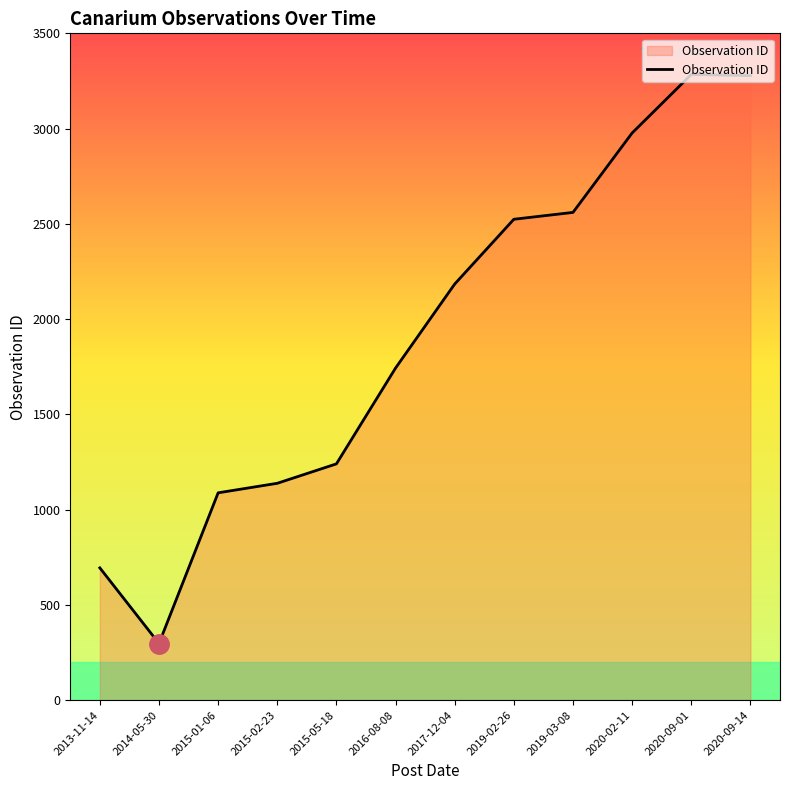

Where is the data nearest to the value 1790?

2016-08-08